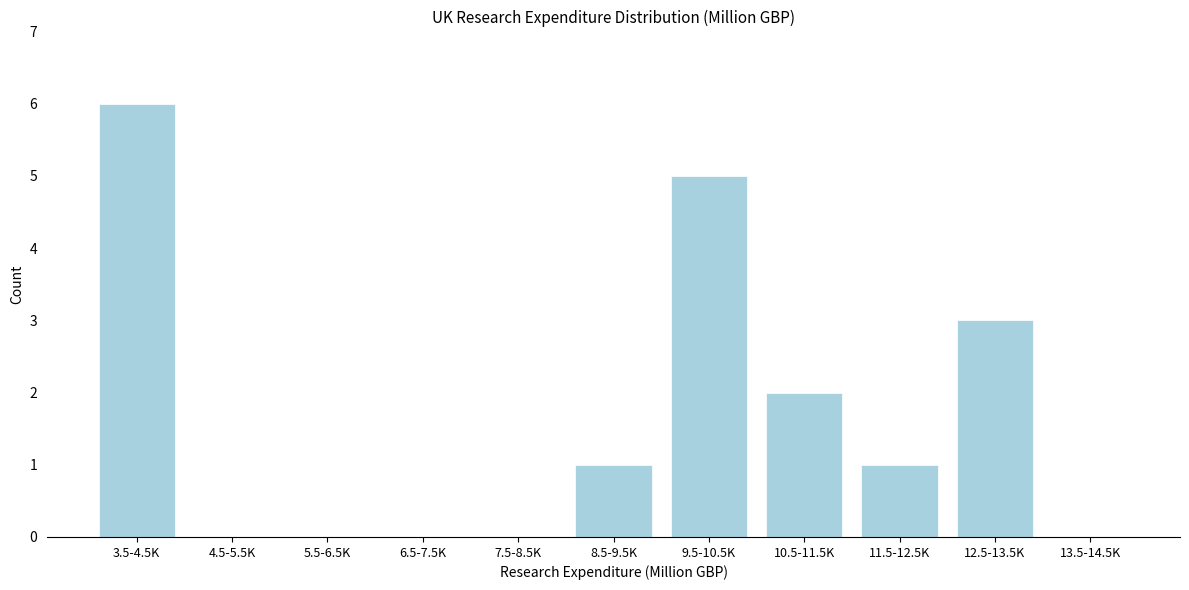

Reading left to right, extract all data points from this chart.

3.5-4.5K=6	4.5-5.5K=0	5.5-6.5K=0	6.5-7.5K=0	7.5-8.5K=0	8.5-9.5K=1	9.5-10.5K=5	10.5-11.5K=2	11.5-12.5K=1	12.5-13.5K=3	13.5-14.5K=0